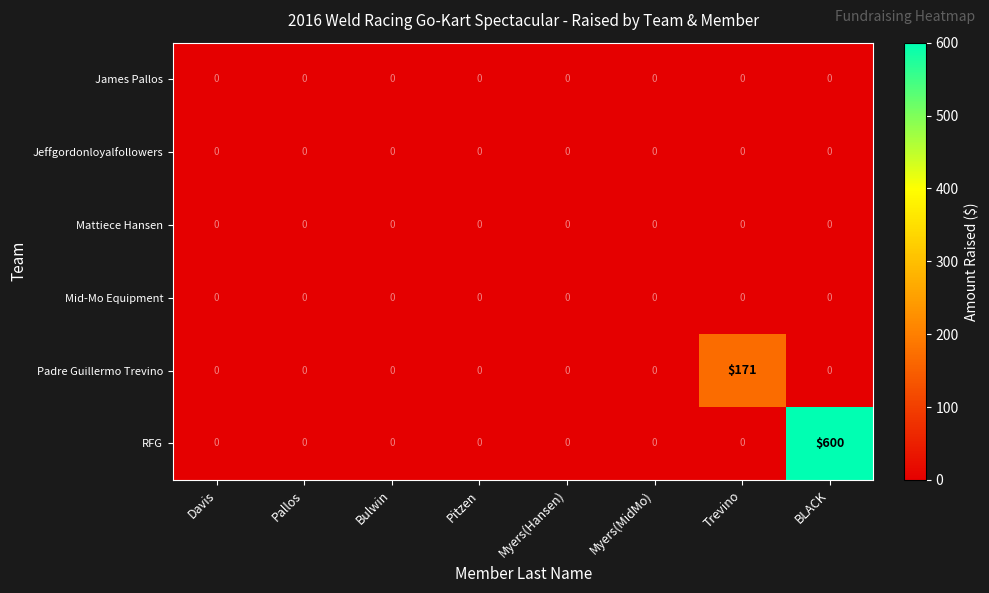

Which category has the highest value across all series?

BLACK